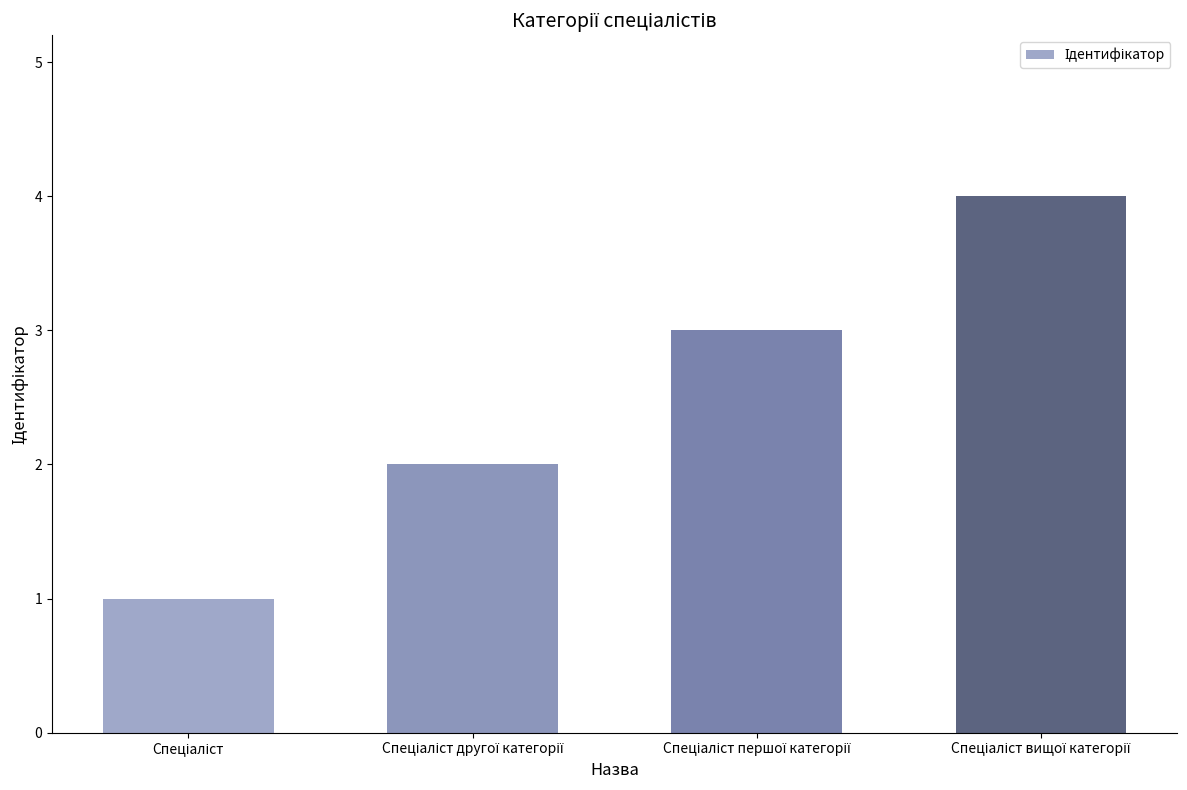

What is the sum of all values?

10